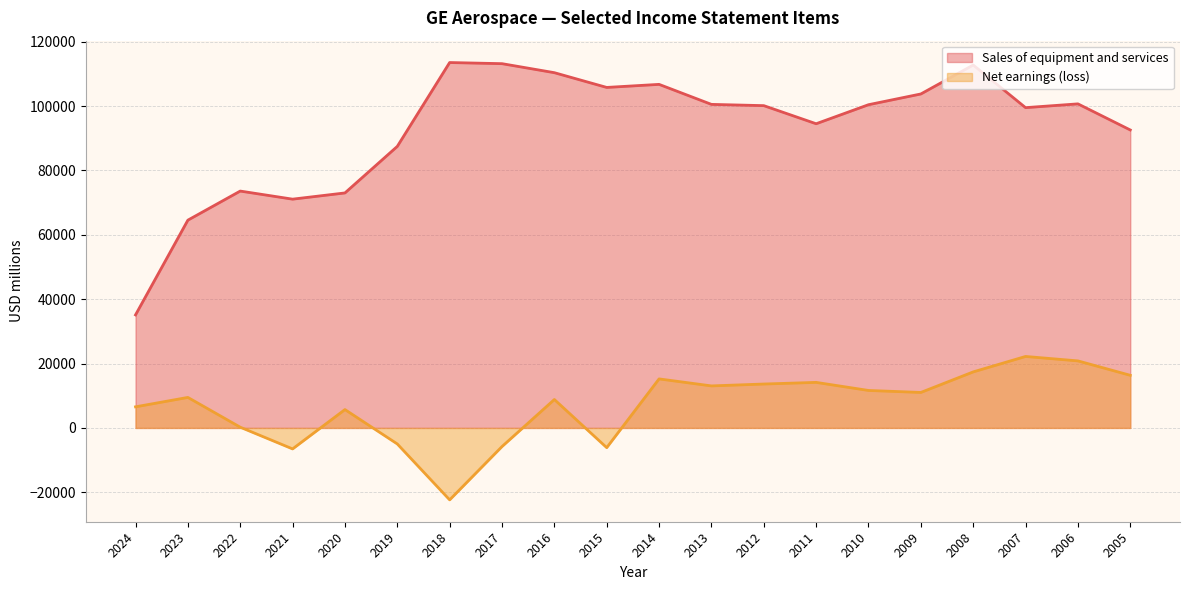

True or false: Sales of equipment and services and Net earnings (loss) cross at least once.

False